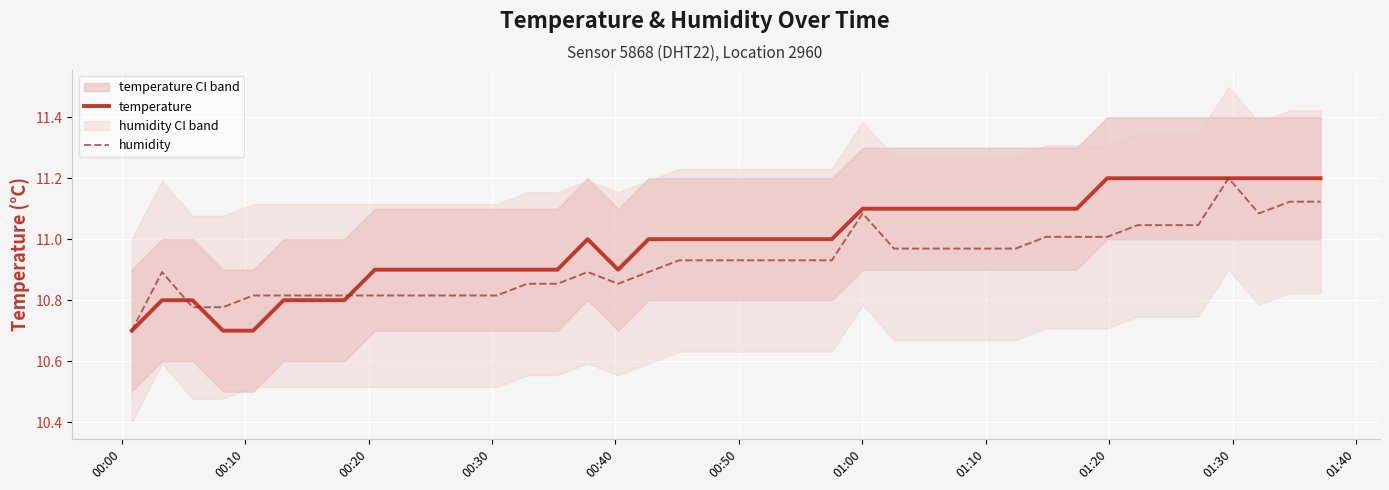

What is the lowest value of the temperature series?

10.7